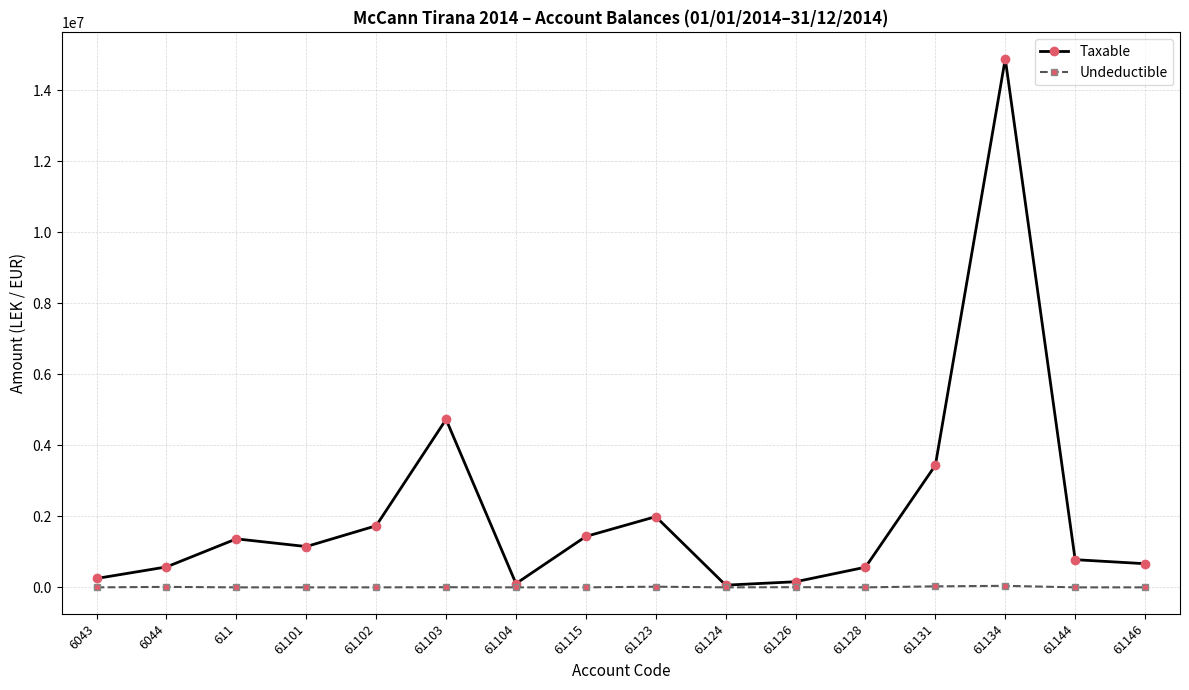

Which series has the widest spread of values?

Taxable